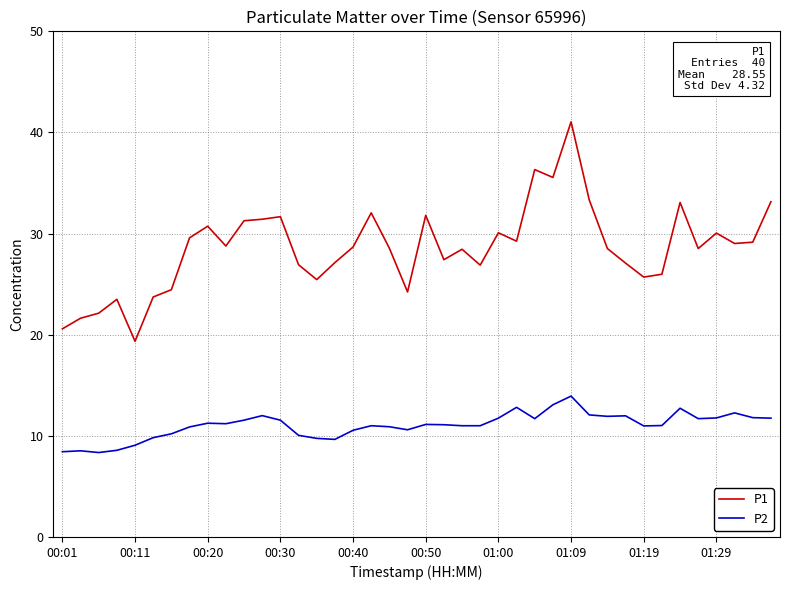

Rank the series by their average value, from highest to lowest.

P1, P2